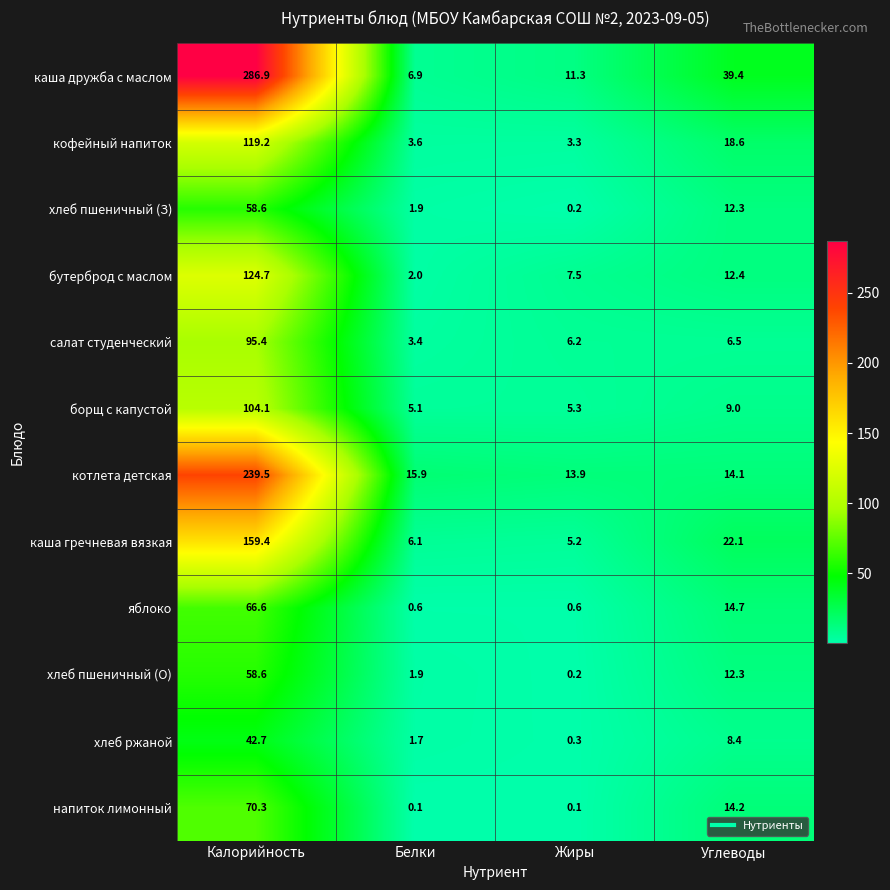

Which series has the largest total across all categories?

каша дружба с маслом